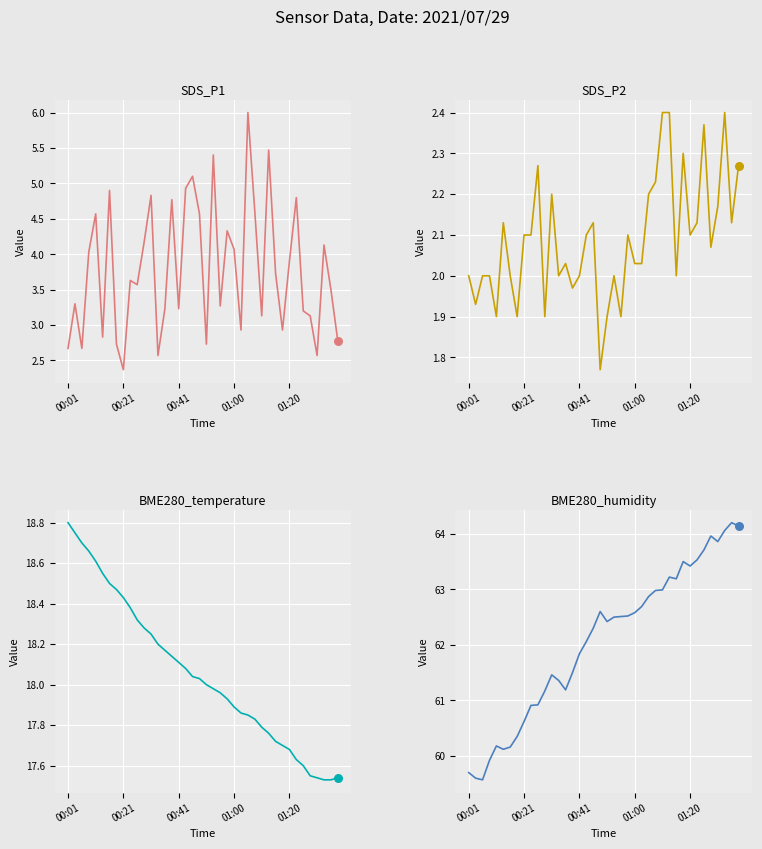

At which category is the sum across all series the highest?

26